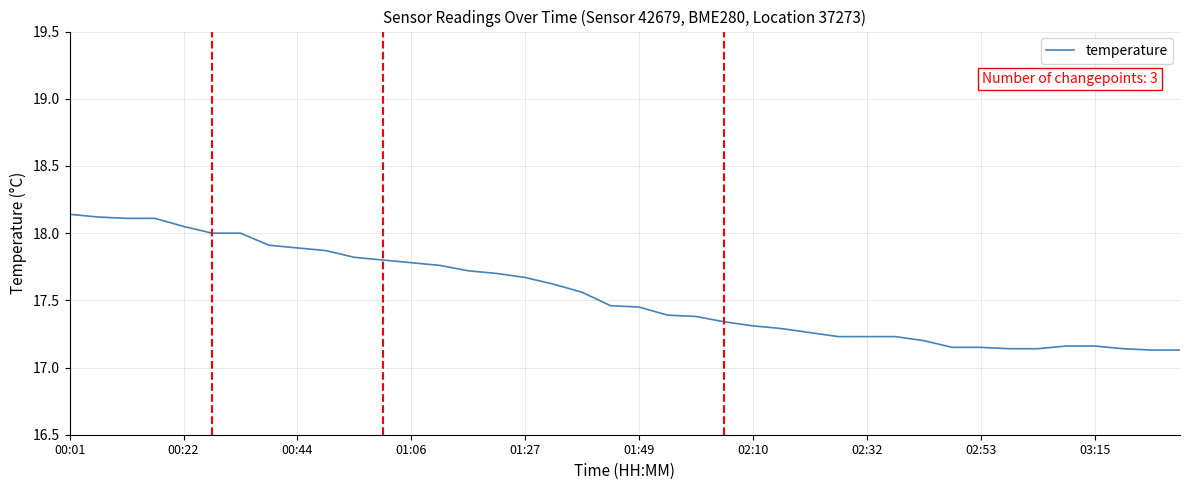

What is the difference between the second highest and second lowest values?

1.0